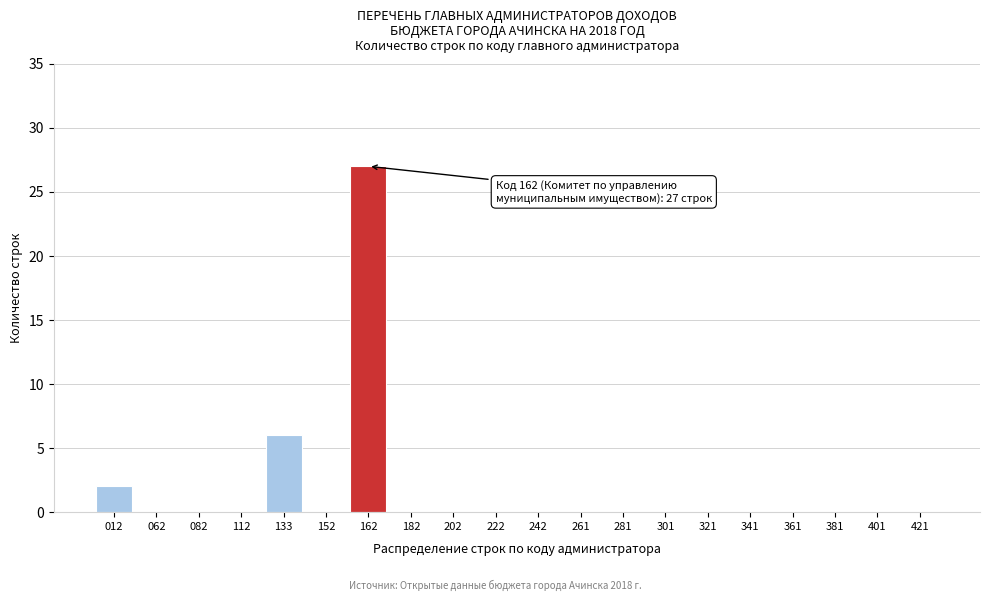

Reading left to right, extract all data points from this chart.

012=2	062=0	082=0	112=0	133=6	152=0	162=27	182=0	202=0	222=0	242=0	261=0	281=0	301=0	321=0	341=0	361=0	381=0	401=0	421=0